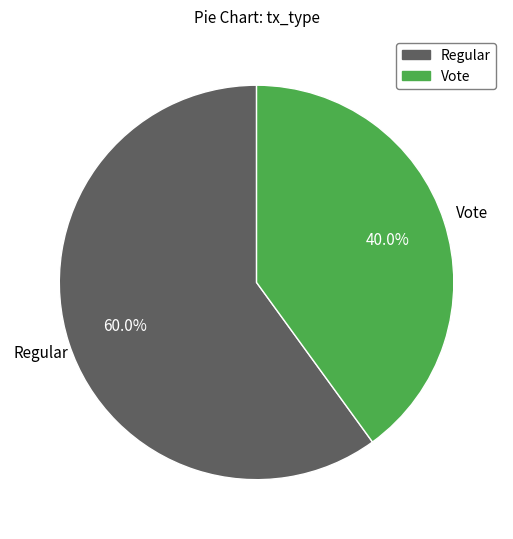

To the nearest percent, what percentage of the pie is Vote?

40%